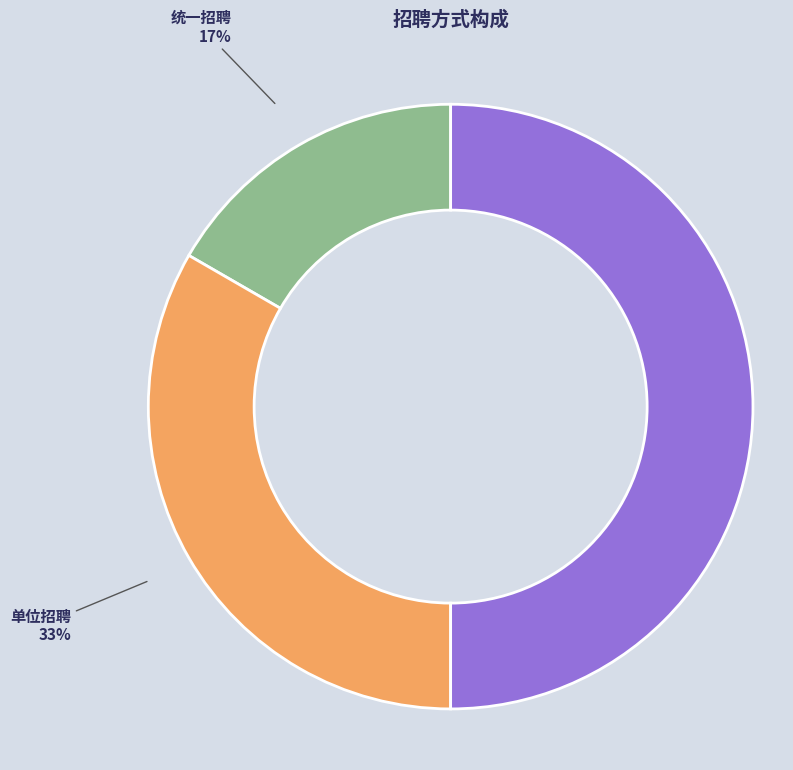

To the nearest percent, what is the average slice percentage?

33%